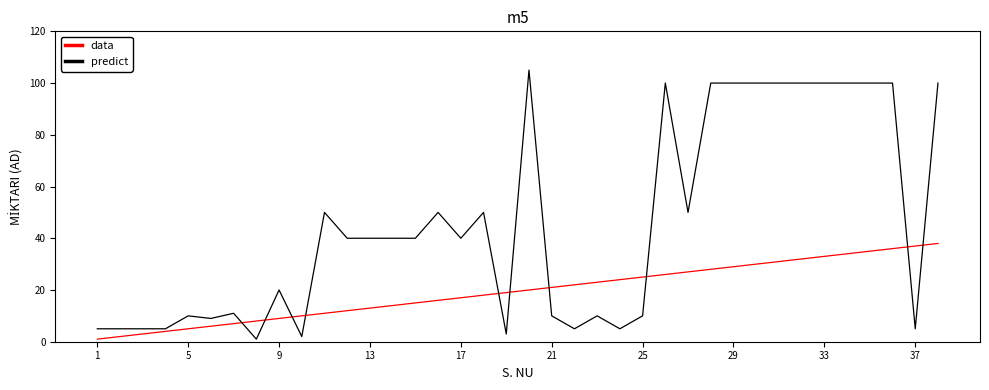

Which series has the widest spread of values?

predict